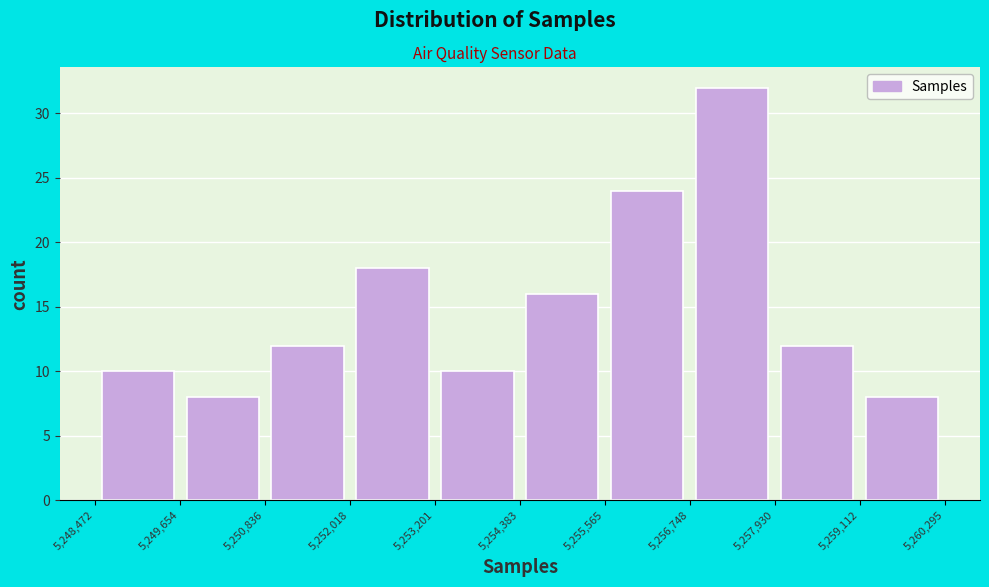

Reading left to right, transcribe this chart: for each bar, give the range it covers on the x-axis and its height. The values are not printed on the chart, so give them approximately, as read against the axis.

5,248,472 to 5,249,654: 10
5,249,654 to 5,250,836: 8
5,250,836 to 5,252,018: 12
5,252,018 to 5,253,201: 18
5,253,201 to 5,254,383: 10
5,254,383 to 5,255,565: 16
5,255,565 to 5,256,748: 24
5,256,748 to 5,257,930: 32
5,257,930 to 5,259,112: 12
5,259,112 to 5,260,295: 8